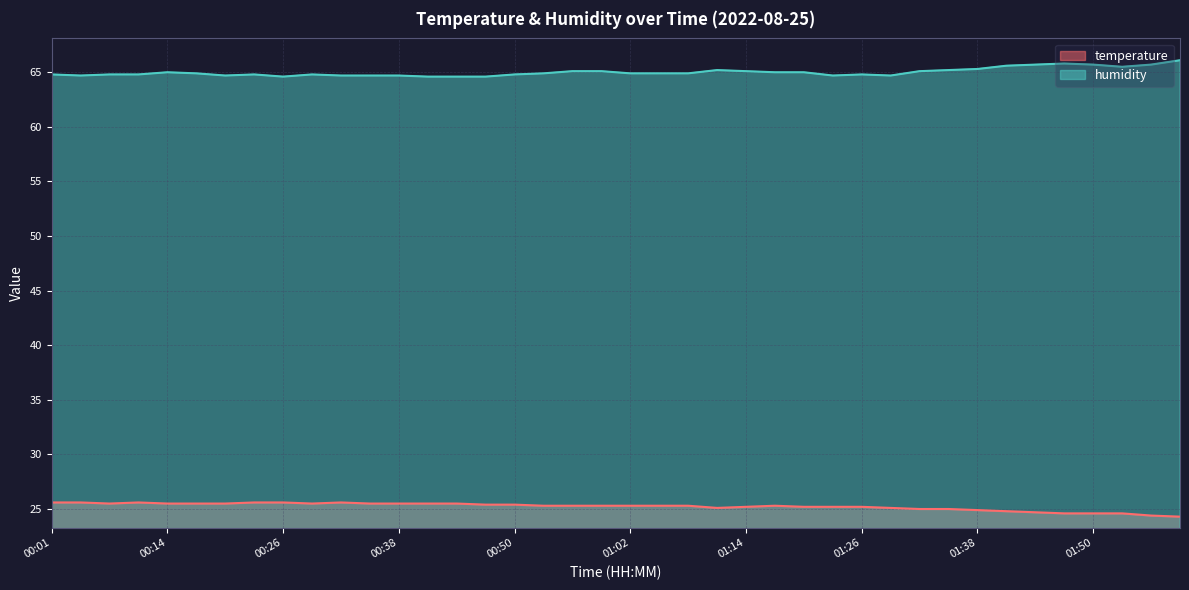

At which category does humidity reach its first local peak?

00:14